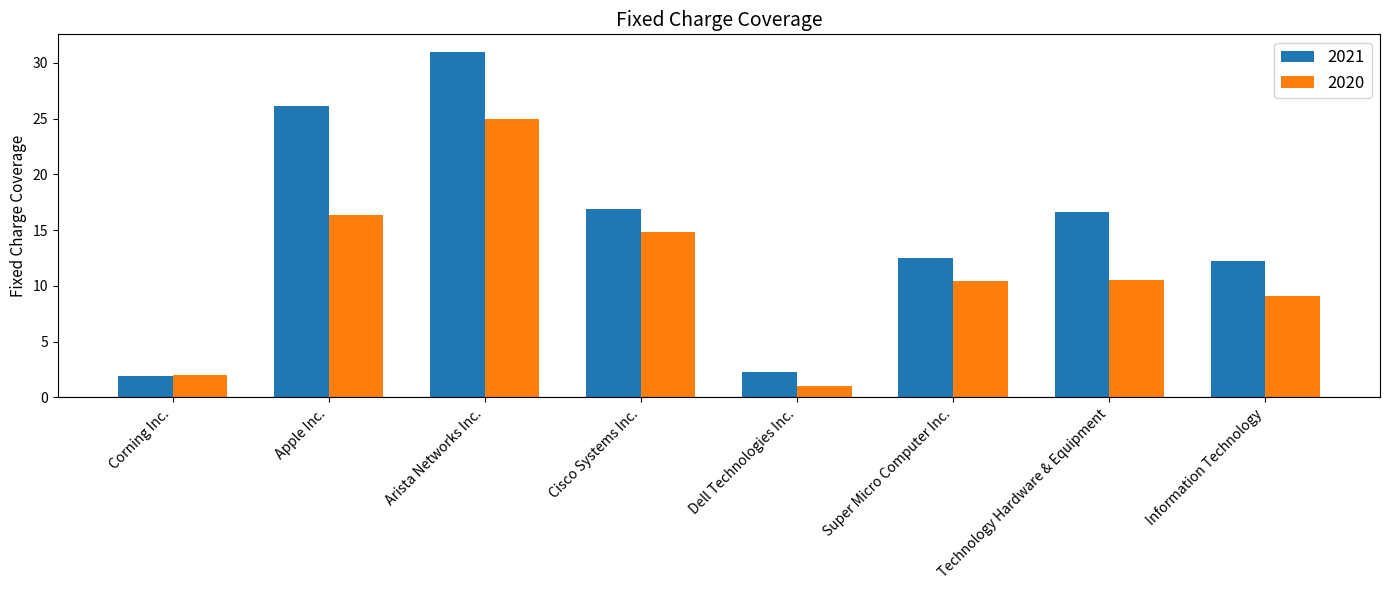

Rank the series by their maximum value, from highest to lowest.

2021, 2020